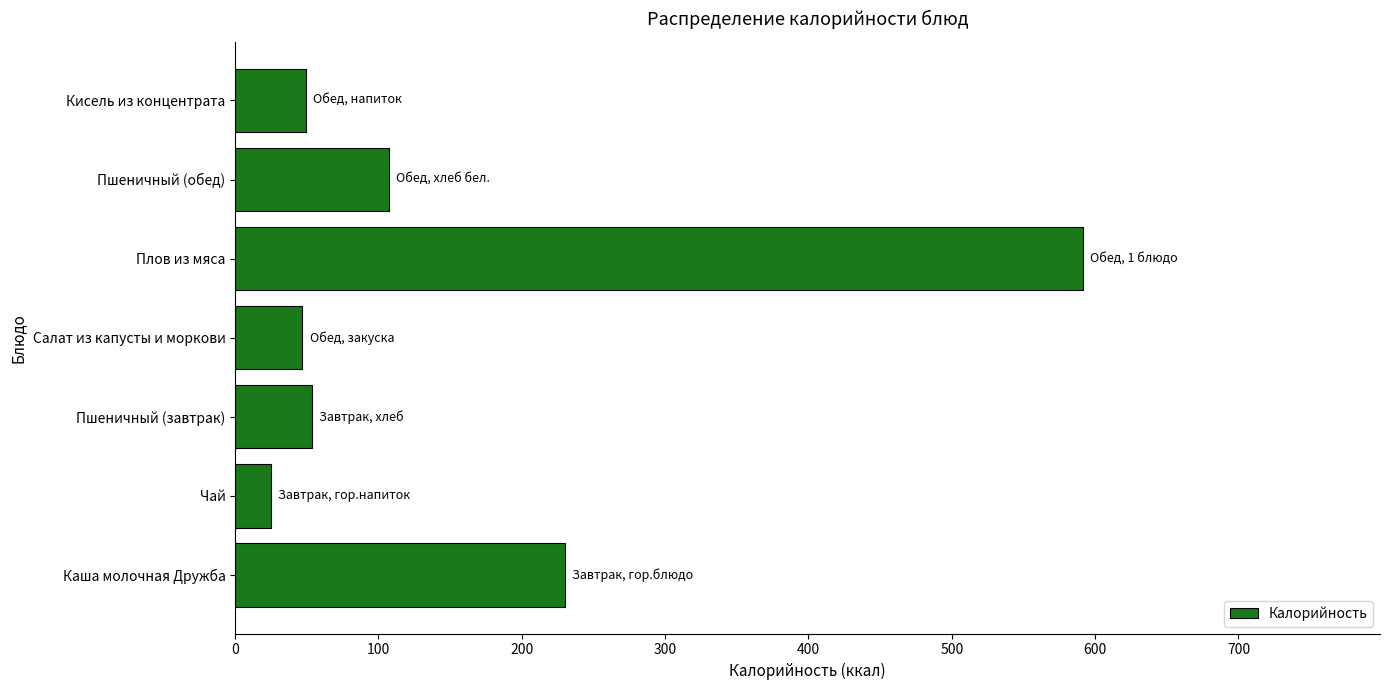

What is the sum of all values?

1104.5